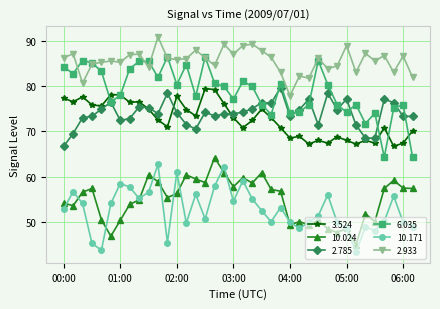

What is the greatest value displayed?

90.8